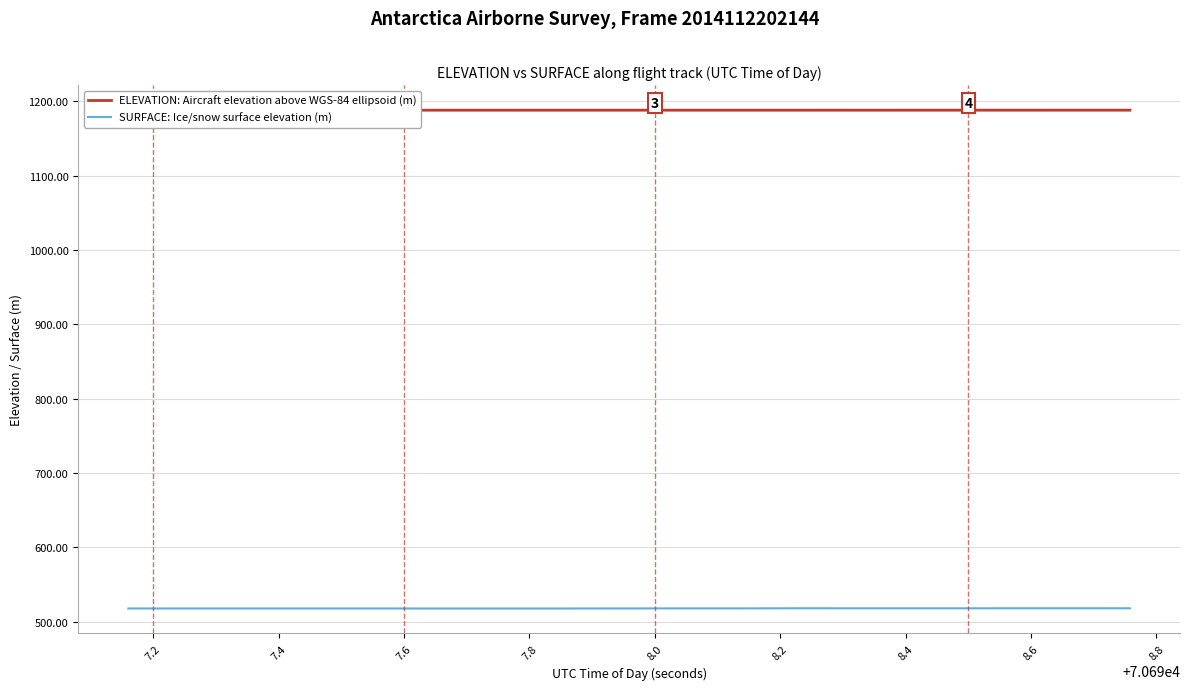

True or false: SURFACE: Ice/snow surface elevation (m) and ELEVATION: Aircraft elevation above WGS-84 ellipsoid (m) intersect in this chart.

False